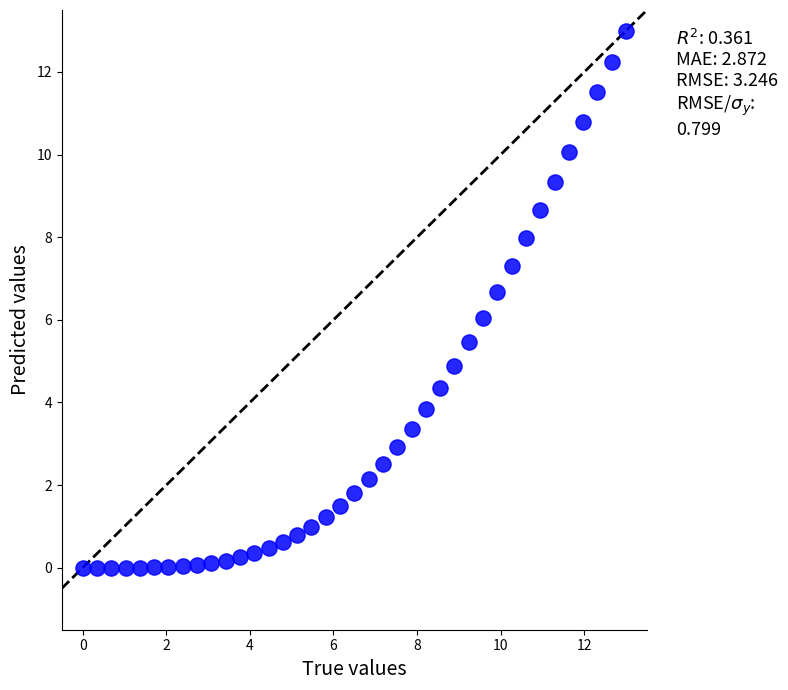

What is the range of Y values (max minus min)?

13.0